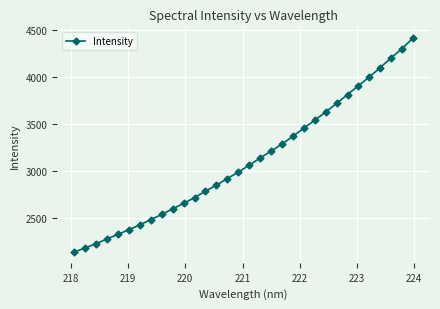

What is the minimum value shown in the chart?

2132.2